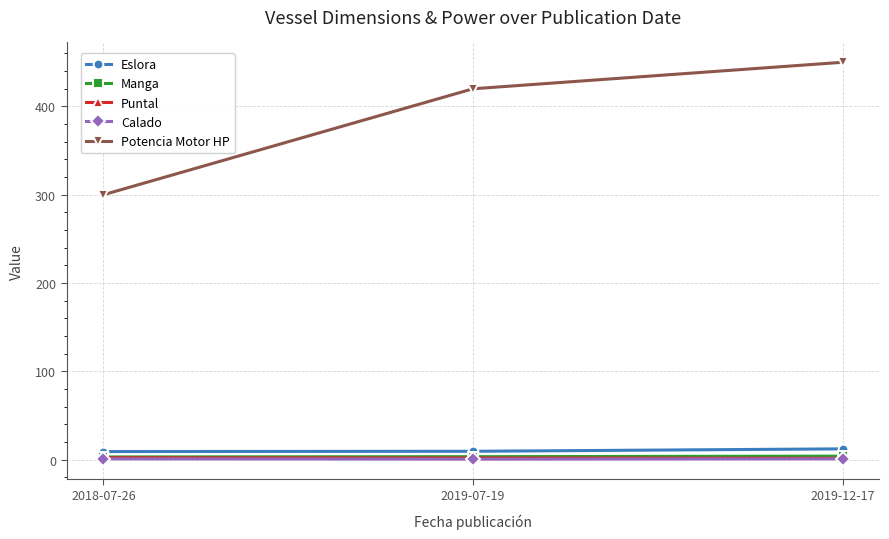

Which category has the lowest value in the Potencia Motor HP series?

2018-07-26